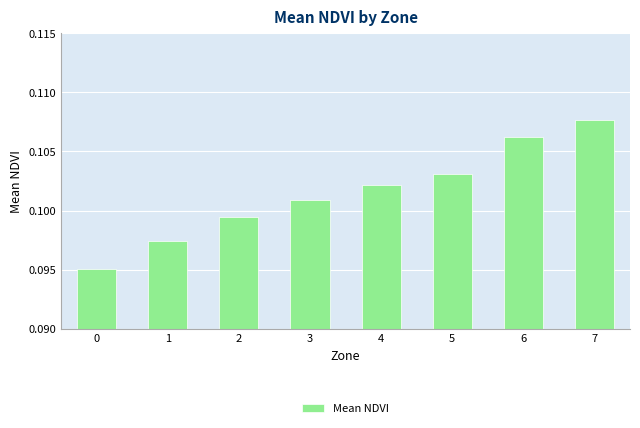

Between 6 and 2, which is larger?

6